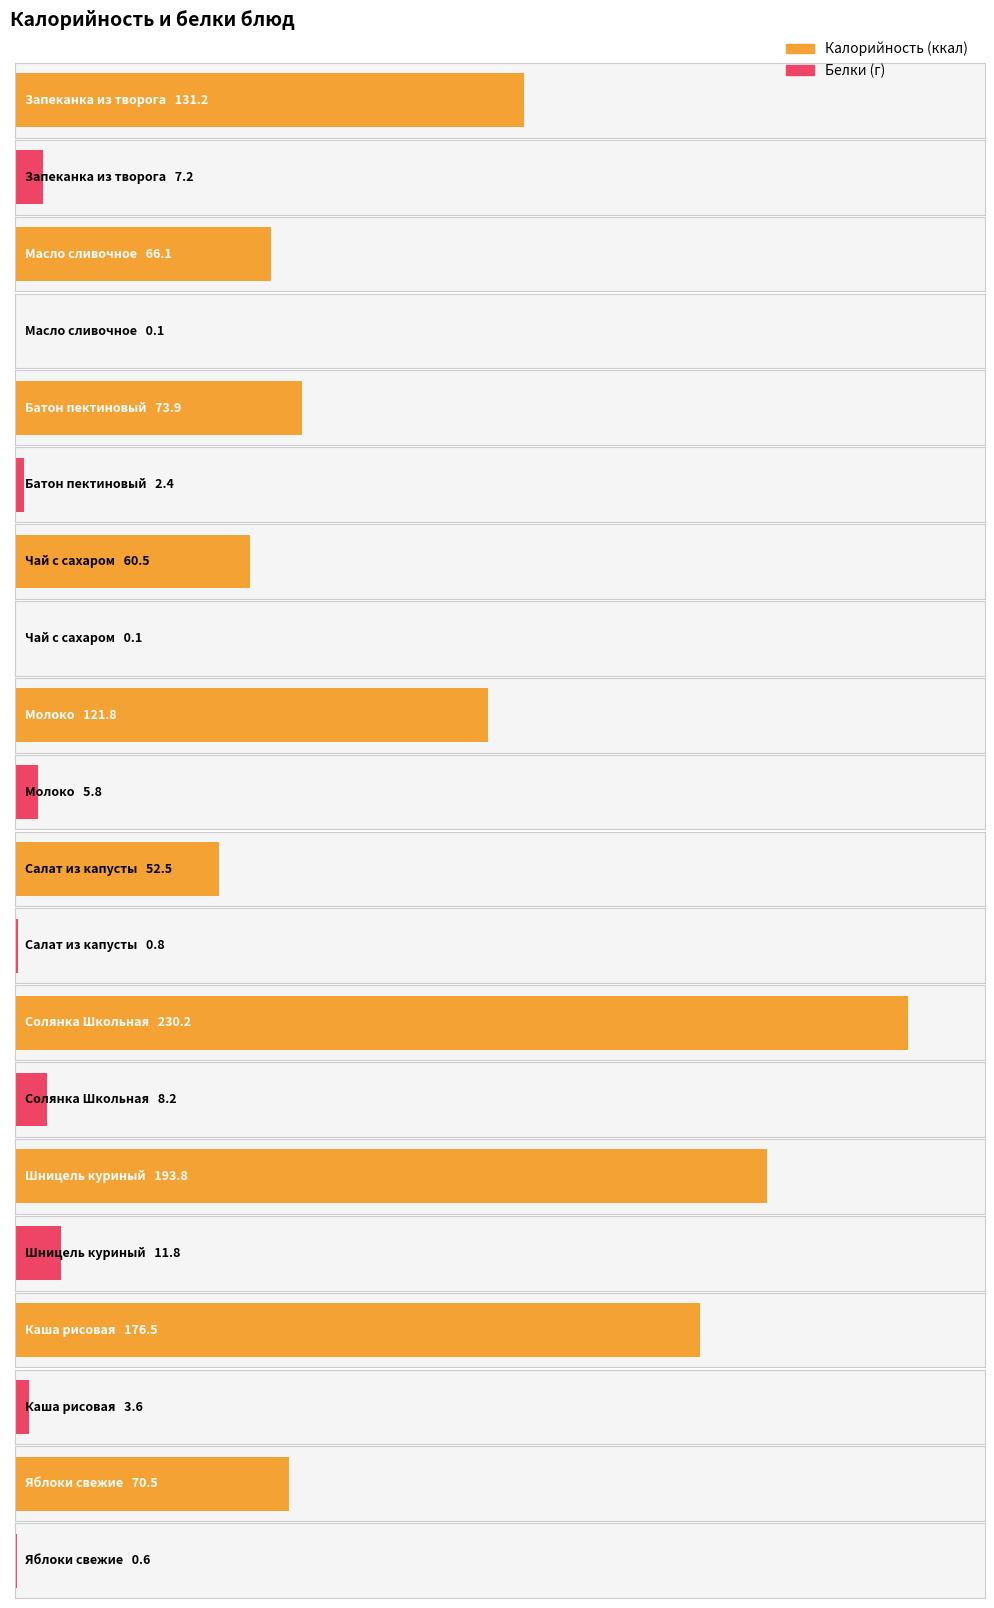

Is it true that Белки equals 12.8 at Запеканка из творога?

False